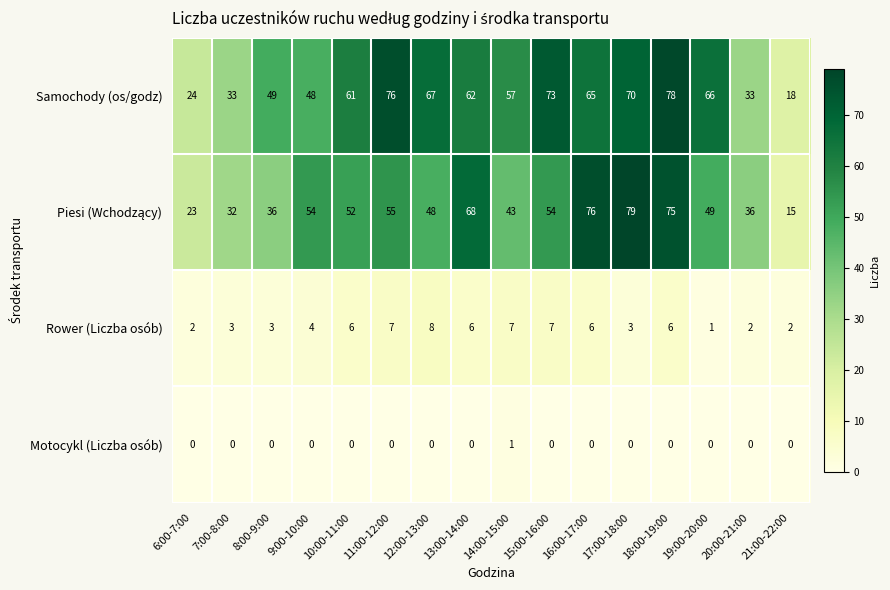

The Samochody (os/godz) series shows 33 at 20:00-21:00. True or false?

True